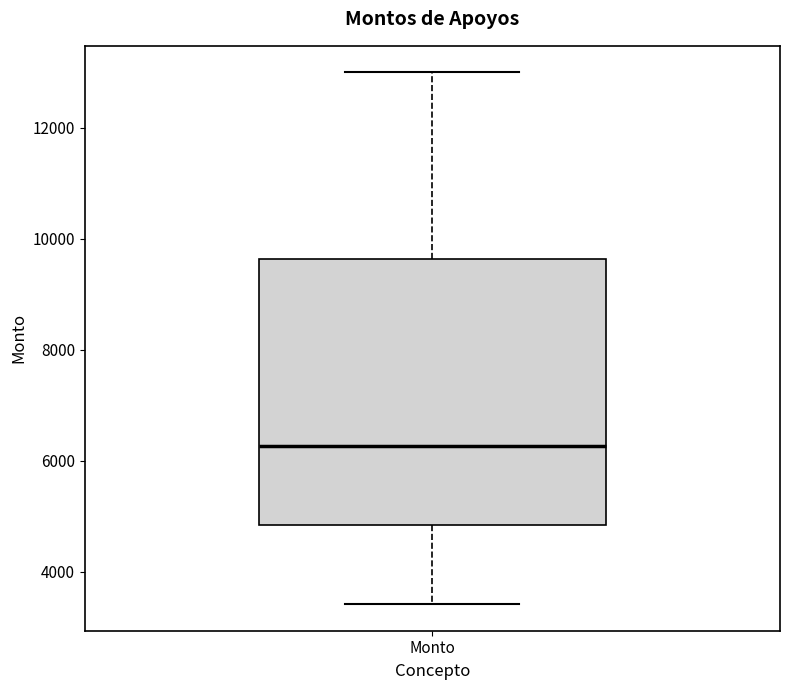

Read this box plot against the y-axis: the position of the median line, the range covered by the box, and the ends of both whiskers. The values are not printed on the chart, so give them approximately, as read against the axis.

median 6200, box 4800 to 9600, whiskers 3400 to 13000